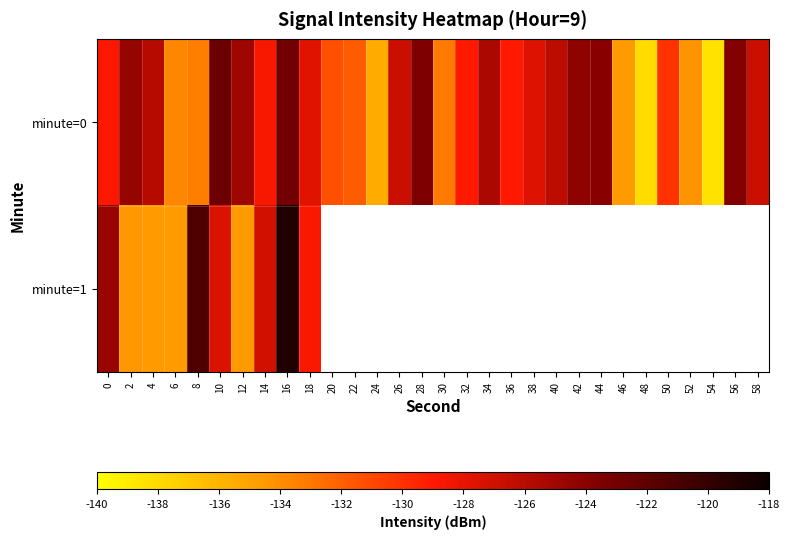

What is the spread (max minus min) of values at 6?

0.9